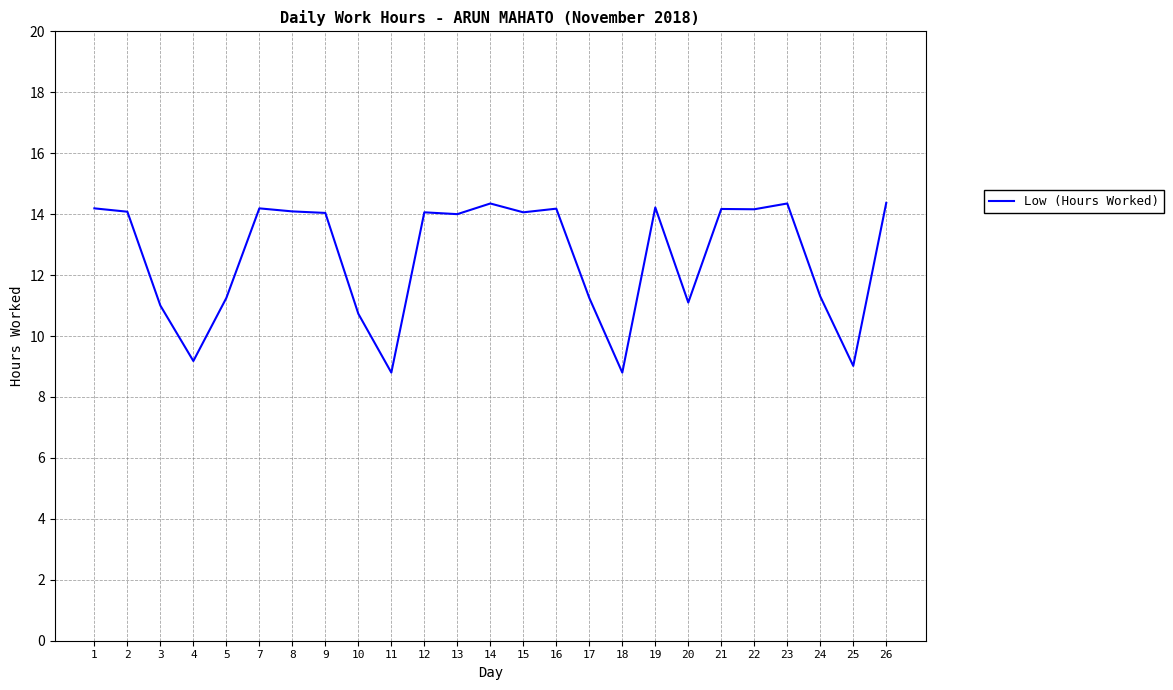

What is the sum of the values at 15 and 5?

25.3